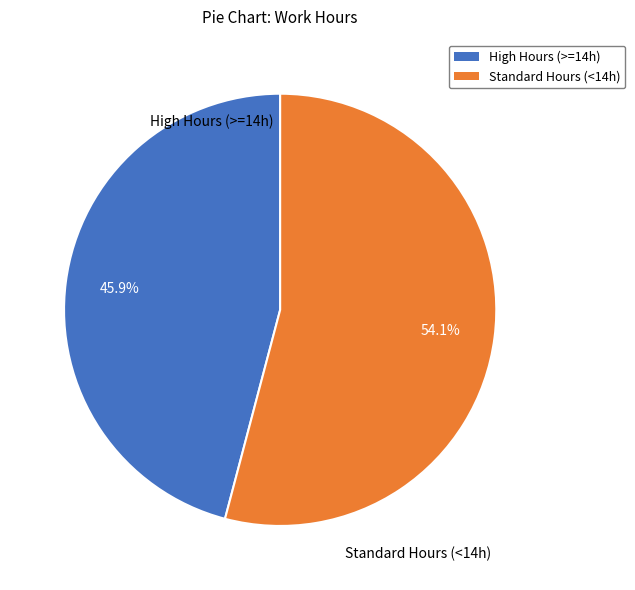

Is there a majority slice in this chart?

Yes